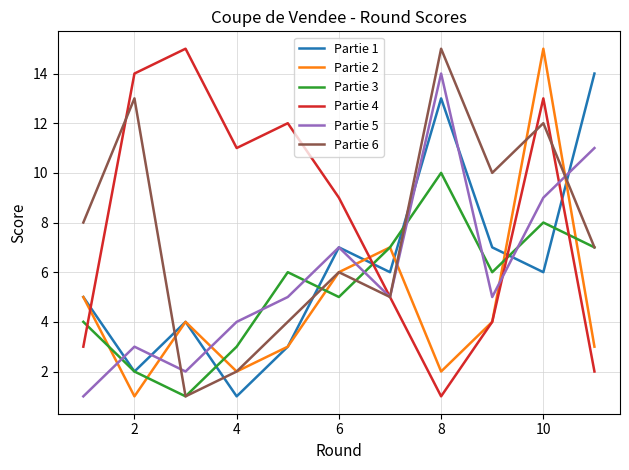

Which series ends up on top after the final intersection of Partie 4 and Partie 1?

Partie 1